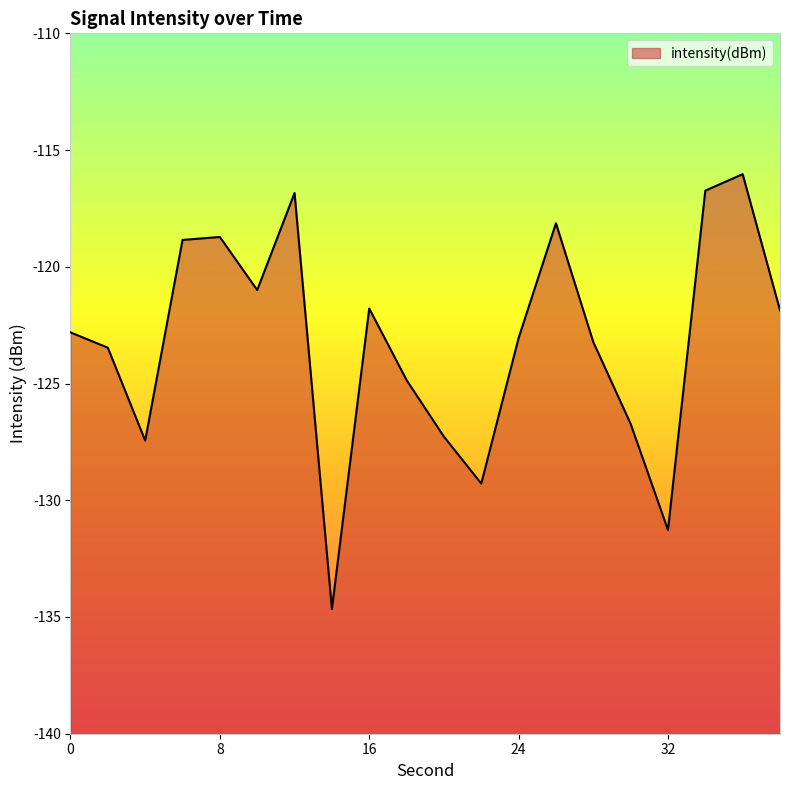

Where is the first local maximum?

8